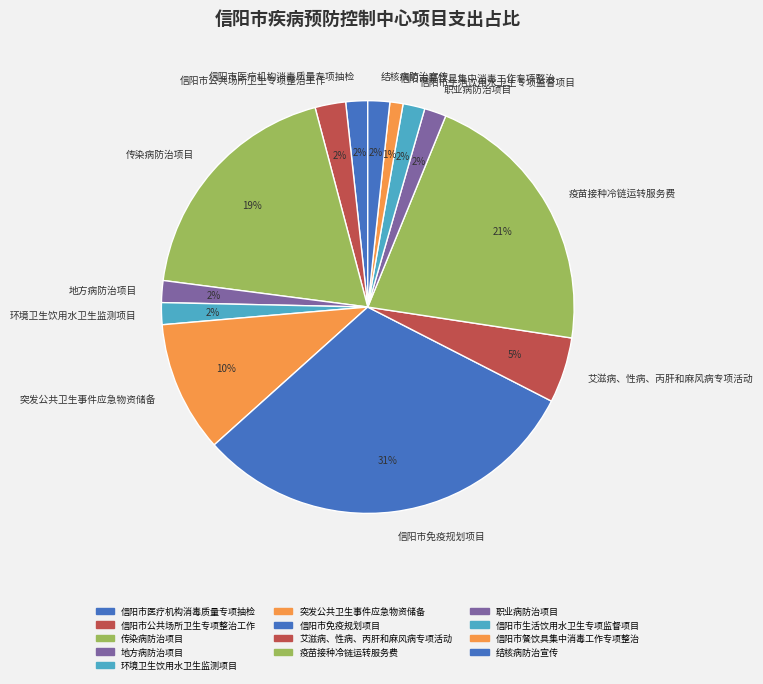

Combined, do 信阳市免疫规划项目 and 结核病防治宣传 account for over 50%?

No